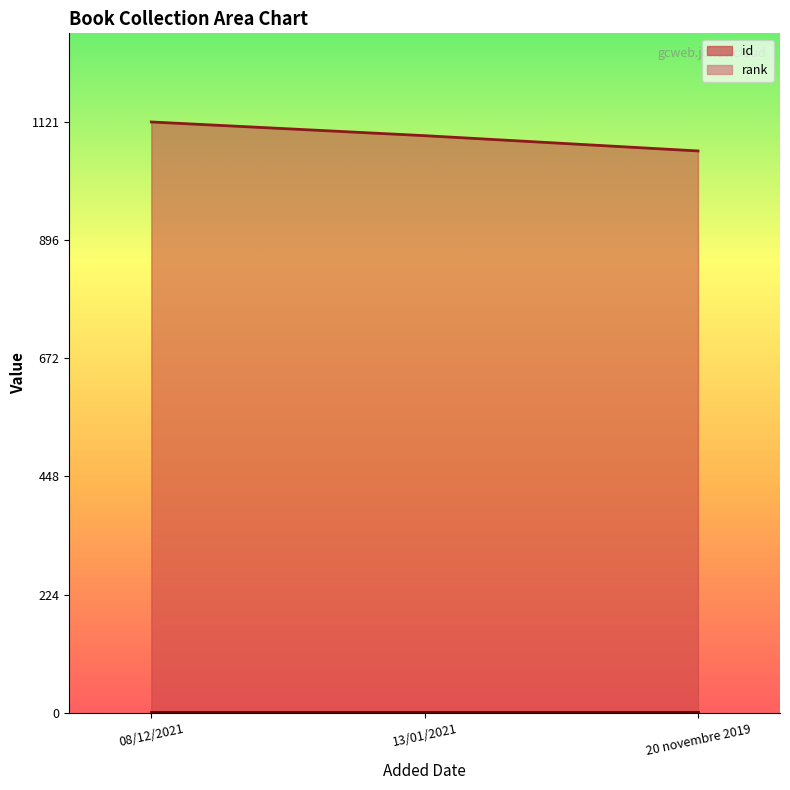

What is the value of the 2nd point from the left?

1095